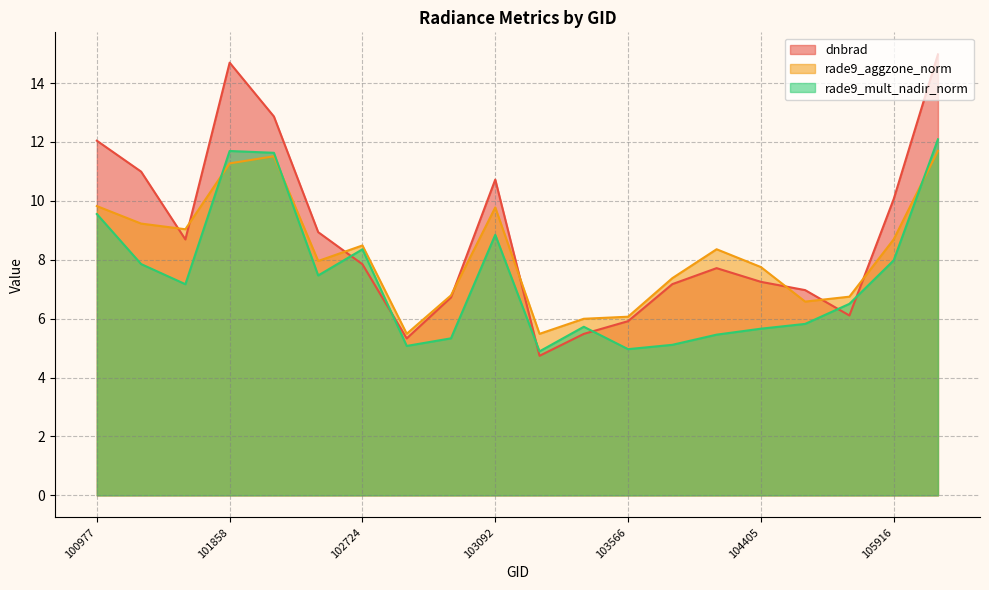

Reading left to right, transcribe all the data shown in this chart.

dnbrad: 100977=12.0	101102=11.0	101111=8.7	101858=14.7	101986=12.9	102602=8.9	102724=7.8	102845=5.3	102964=6.7	103092=10.7	103330=4.7	103448=5.5	103566=5.9	103686=7.2	104397=7.7	104405=7.3	104522=7.0	105564=6.1	105916=10.1	106285=15.0
rade9_aggzone_norm: 100977=9.8	101102=9.2	101111=9.0	101858=11.3	101986=11.5	102602=8.0	102724=8.5	102845=5.5	102964=6.8	103092=9.8	103330=5.5	103448=6.0	103566=6.1	103686=7.4	104397=8.4	104405=7.8	104522=6.6	105564=6.7	105916=8.7	106285=11.7
rade9_mult_nadir_norm: 100977=9.6	101102=7.9	101111=7.2	101858=11.7	101986=11.6	102602=7.5	102724=8.4	102845=5.1	102964=5.3	103092=8.8	103330=4.9	103448=5.7	103566=5.0	103686=5.1	104397=5.5	104405=5.7	104522=5.8	105564=6.5	105916=8.0	106285=12.1